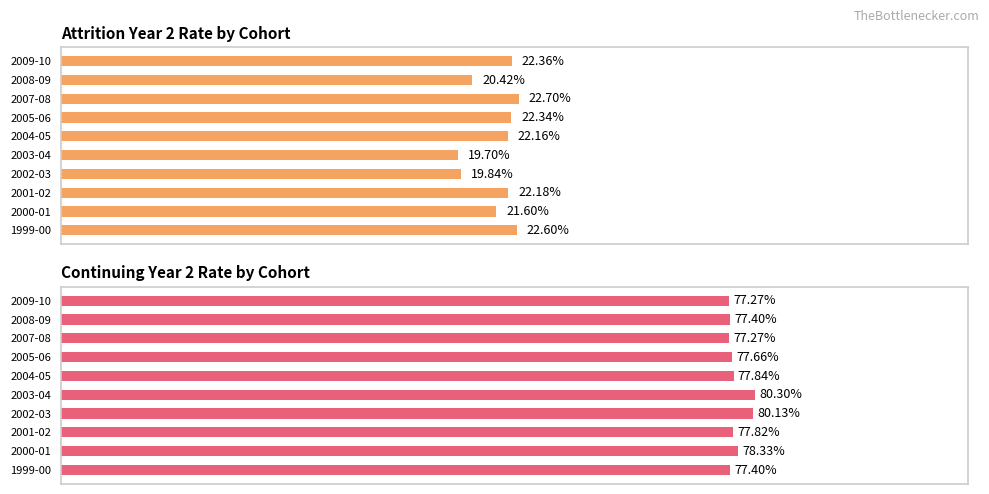

What is the value of the Continuing Year 2 bar at the 5th from the left?

0.8